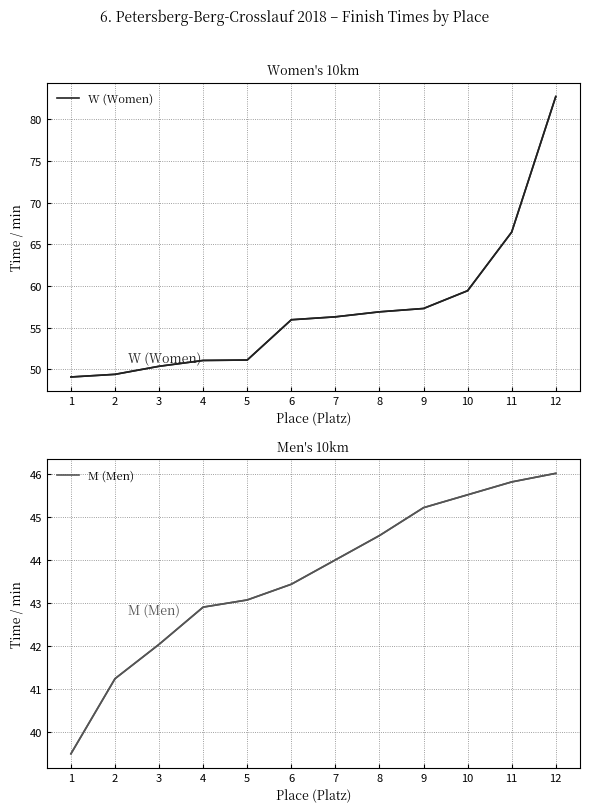

What is the maximum value shown in the chart?

82.7